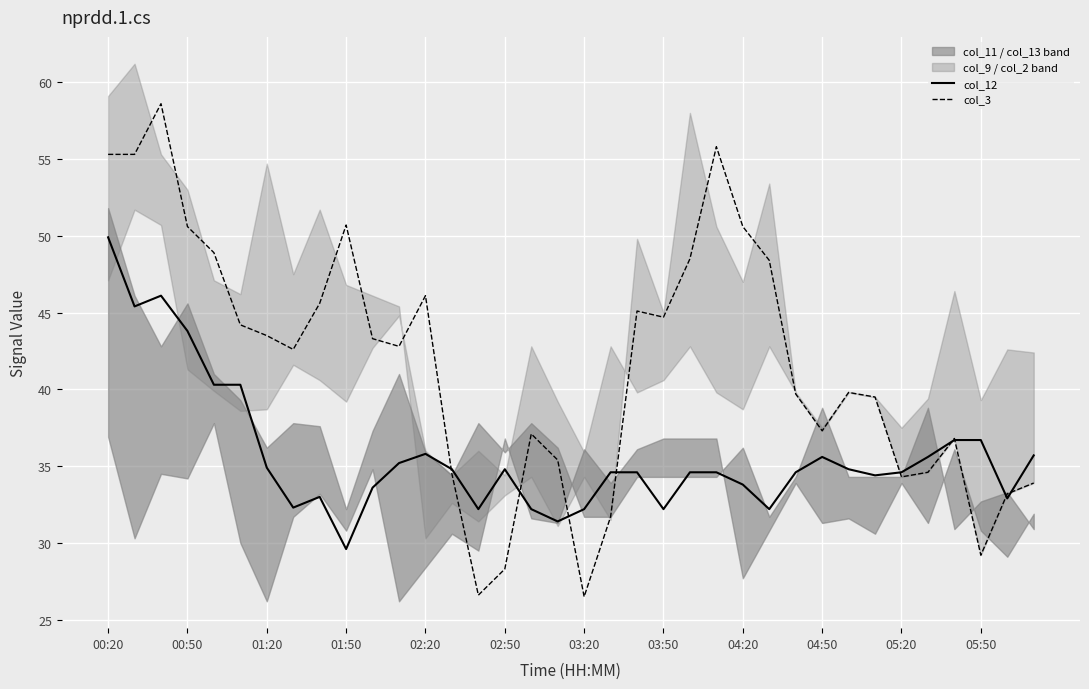

Which category has the highest value in the col_12 series?

00:20